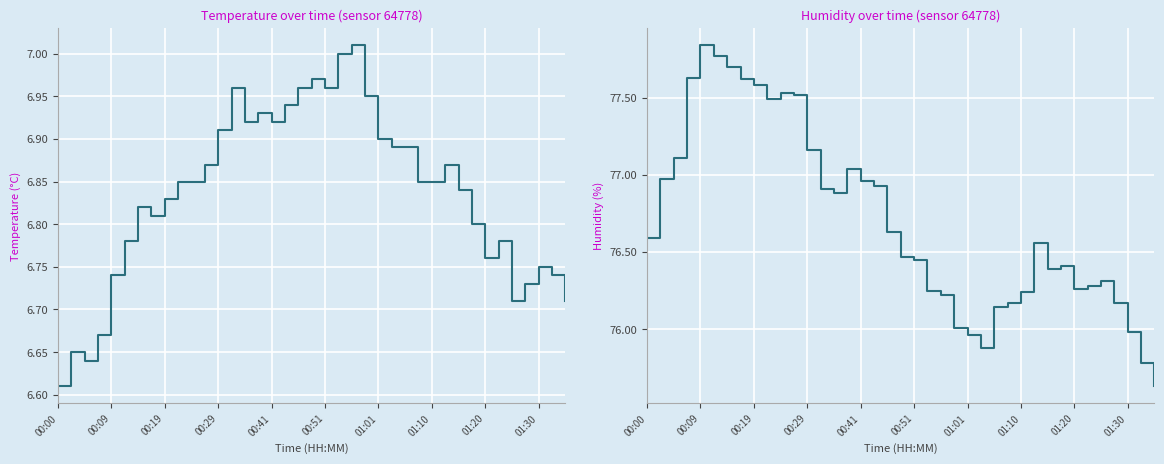

What is the difference between the highest and lowest values at 13?

70.0